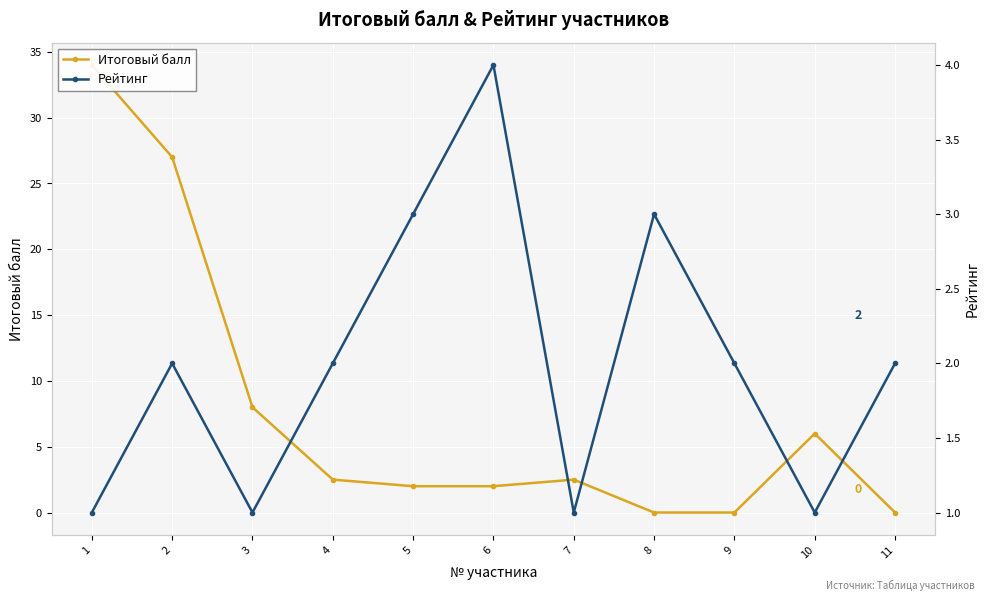

What is the value of the Рейтинг point at the 4th from the left?

2.0